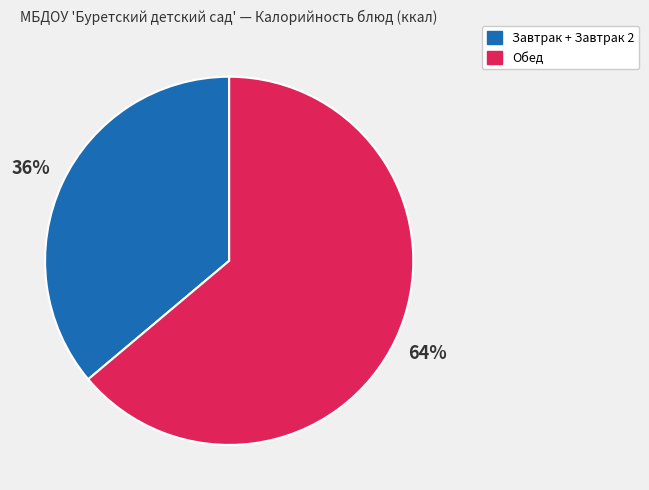

To the nearest percent, what is the difference between the largest and smallest slice percentages?

28%